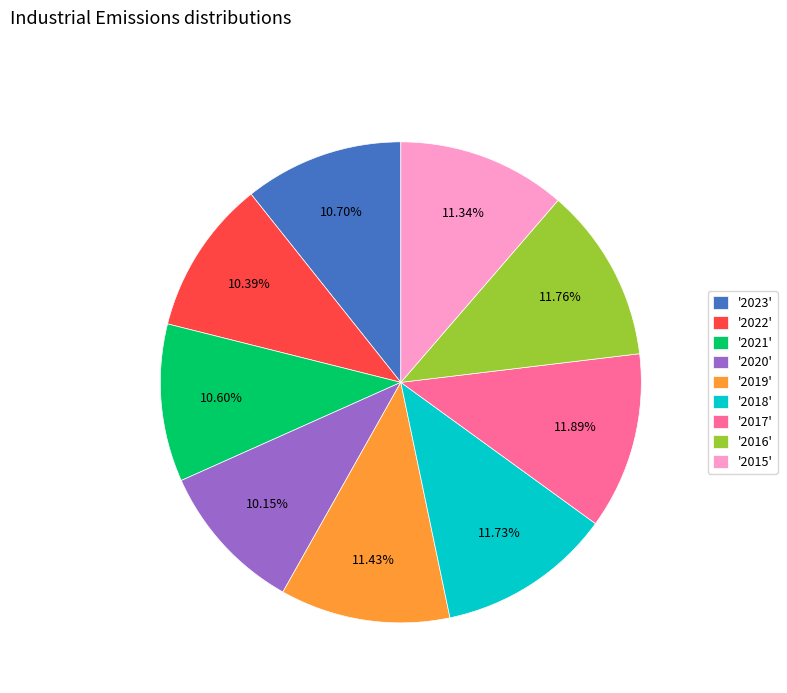

To the nearest percent, what is the difference between the largest and smallest slice percentages?

2%